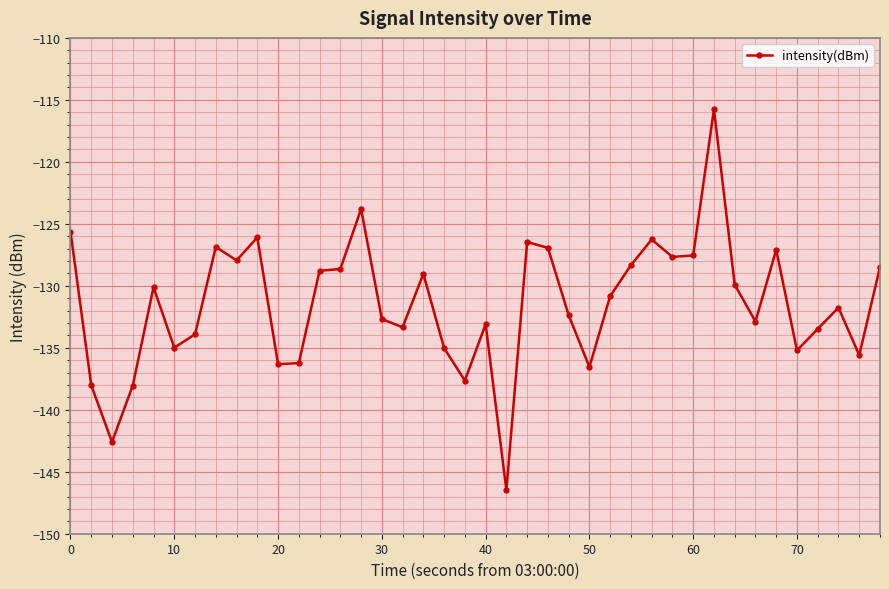

What is the smallest value displayed?

-146.5